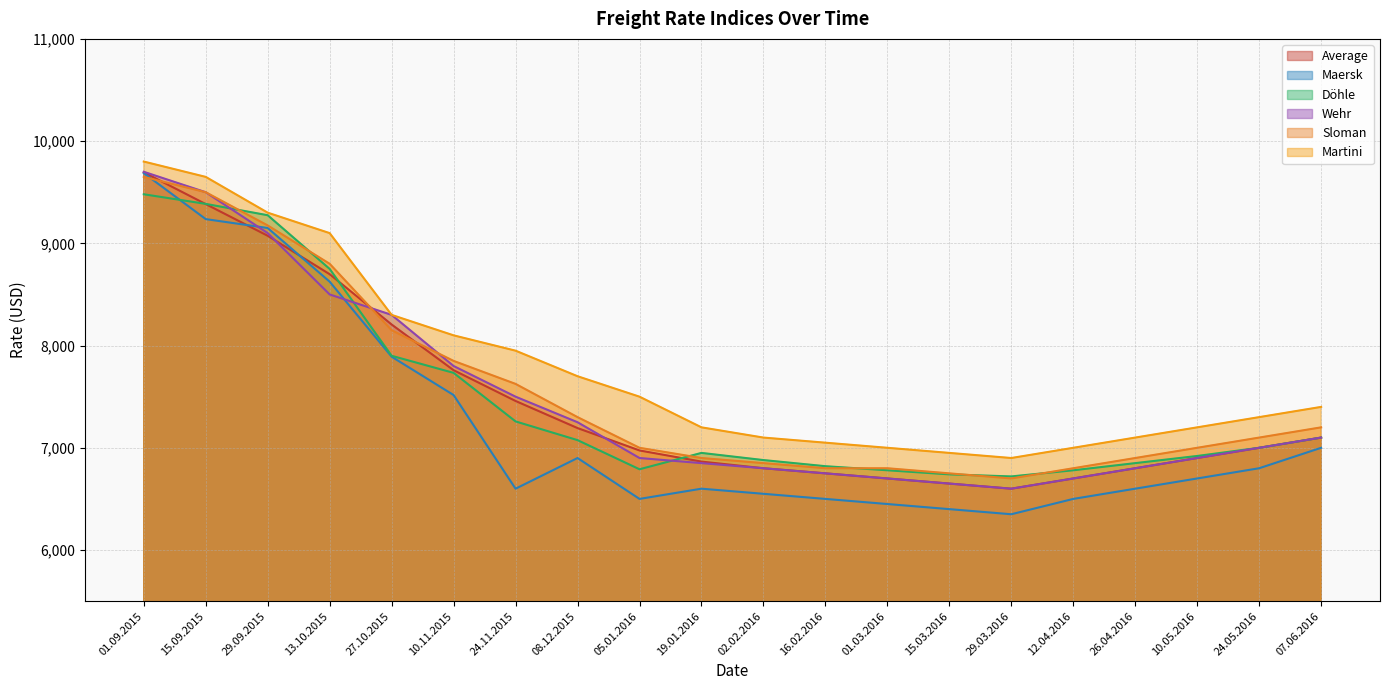

What is the sum of all Döhle values?

149187